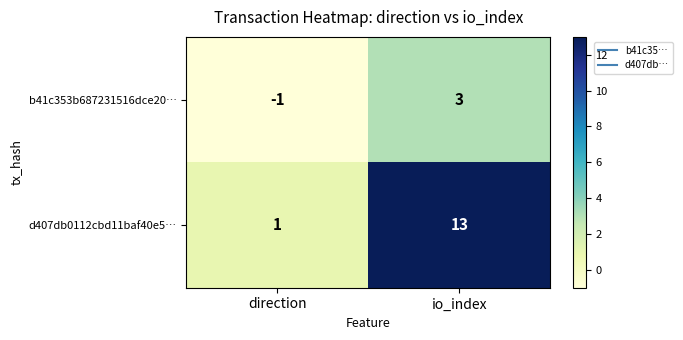

What is the spread (max minus min) of values at io_index?

10